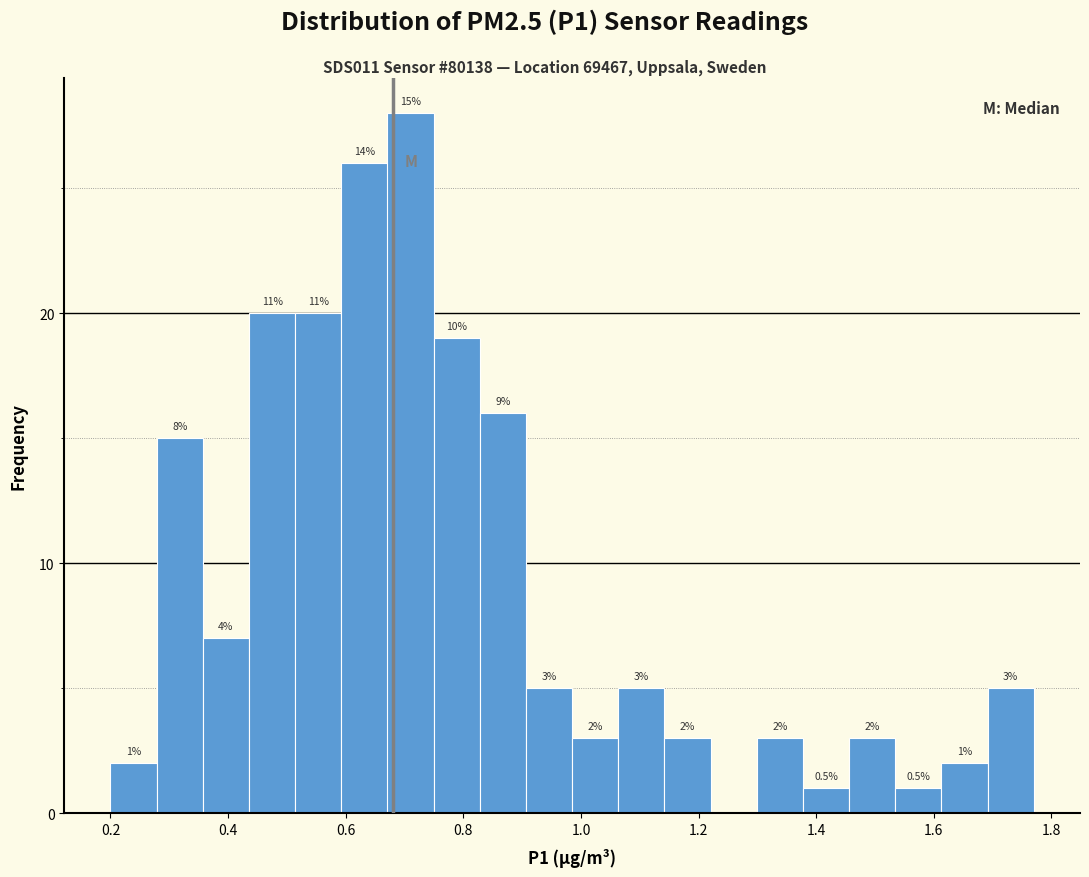

Read against the x-axis, roughly where is the centre of the tallest bar?

0.72